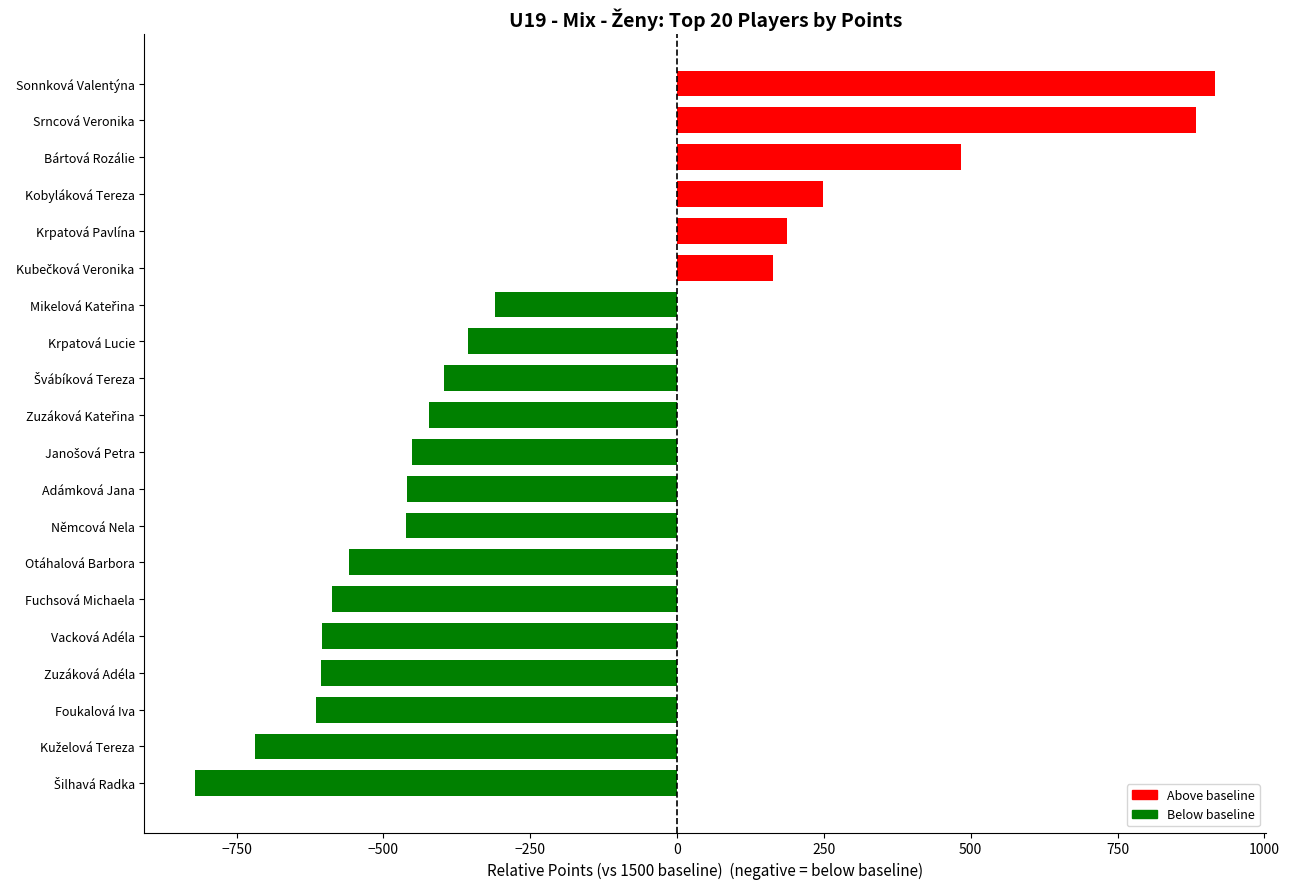

What is the difference between the maximum and minimum values?

1736